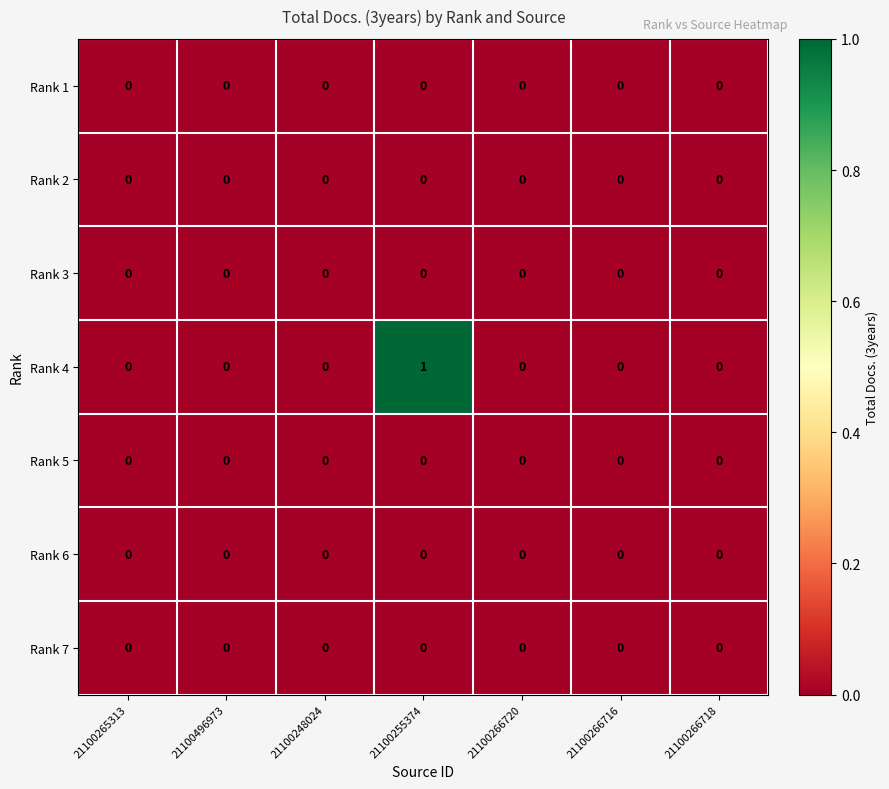

True or false: Rank 1 has a value of 0 at 21100266718.

True